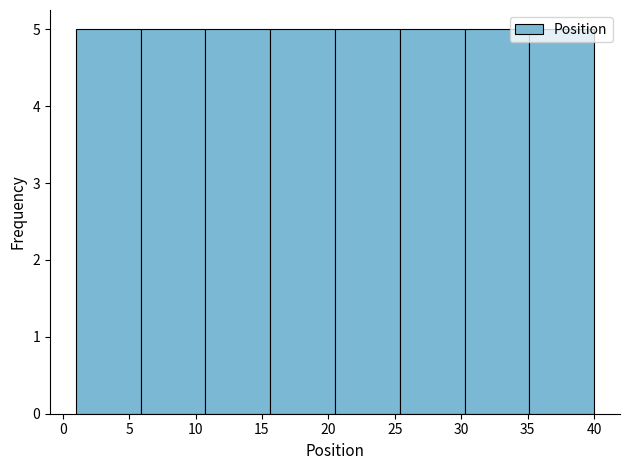

Reading left to right, list every bar in this chart as the range it spans on the x-axis followed by its height. Neither the bar edges nor the heights are printed on the chart, so give them approximately, as read against the axes.

1.0 to 6.0: 5
6.0 to 11.0: 5
11.0 to 15.5: 5
15.5 to 20.5: 5
20.5 to 25.5: 5
25.5 to 30.5: 5
30.5 to 35.0: 5
35.0 to 40.0: 5